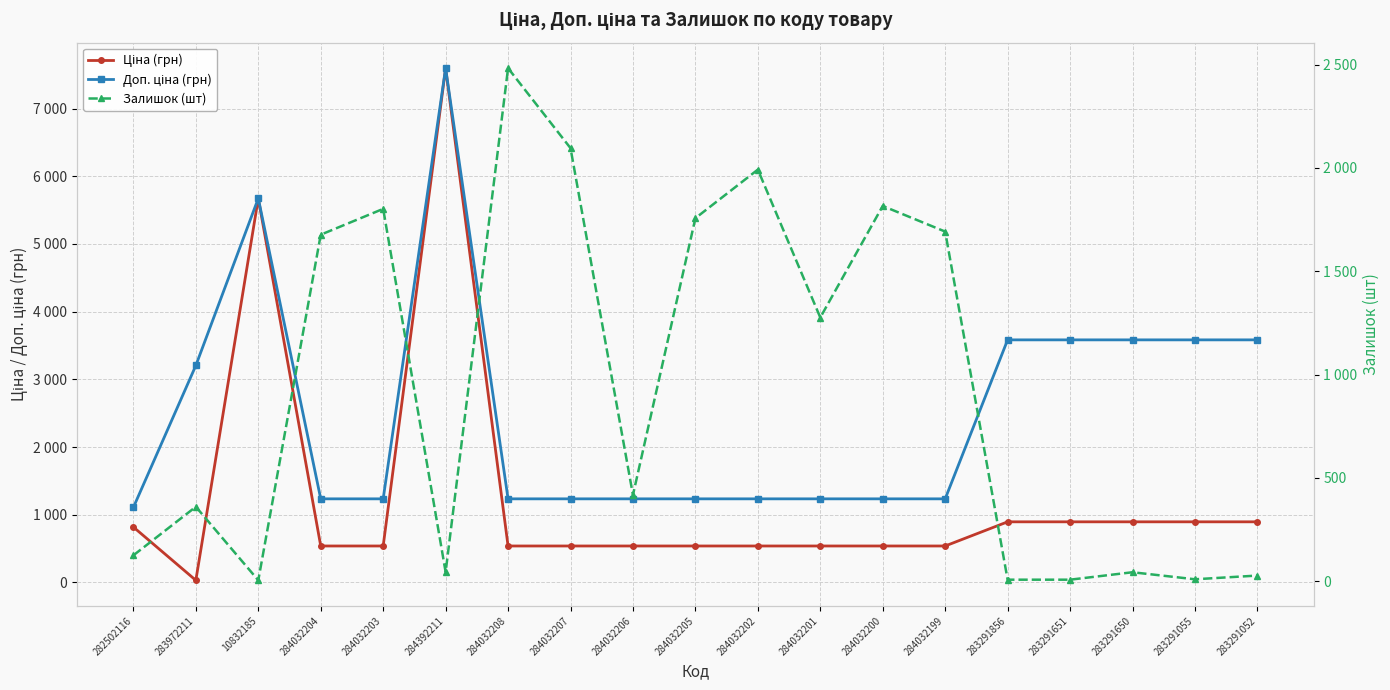

Rank the series by their average value, from highest to lowest.

Доп. ціна (грн), Ціна (грн), Залишок (шт)